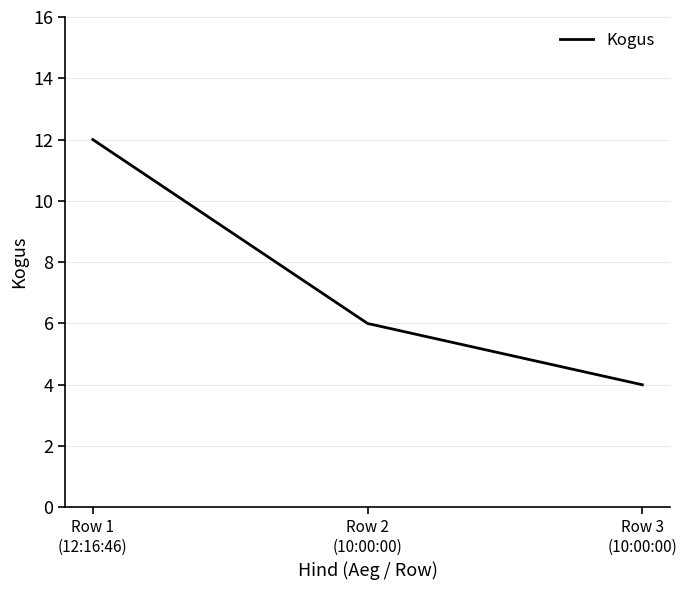

The chart shows a value of 9 at Row 2
(10:00:00). True or false?

False